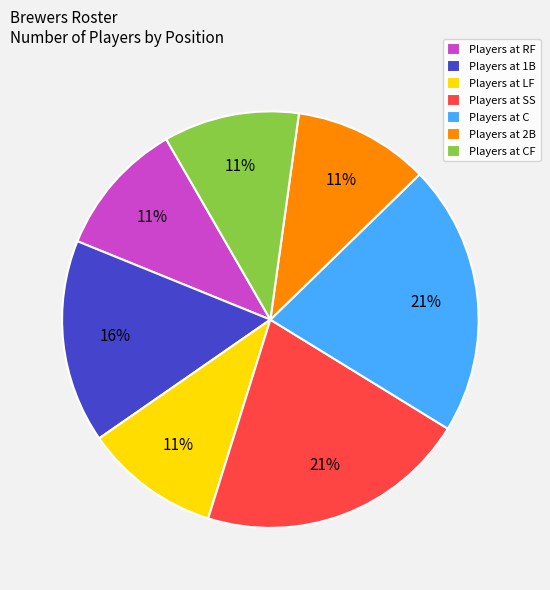

Count the number of slices in the pie.

7